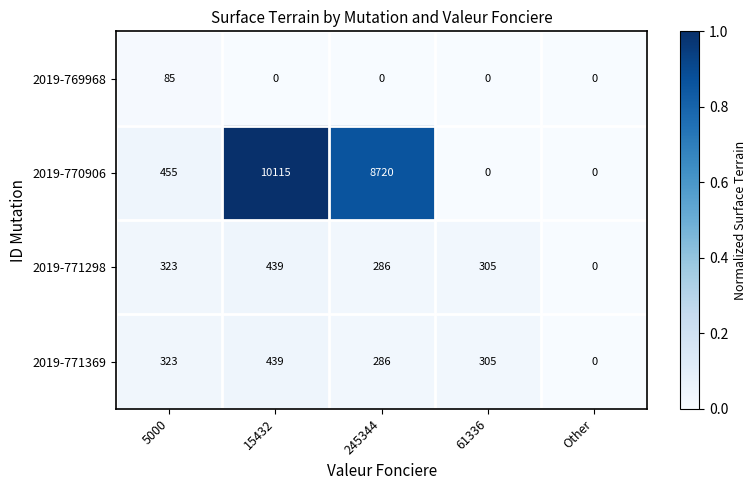

Which series has the largest range (max minus min)?

2019-770906